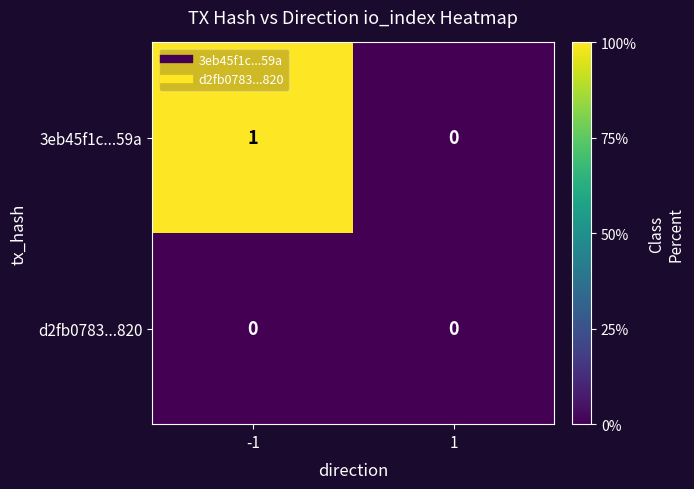

Which series has the largest total across all categories?

3eb45f1c...59a